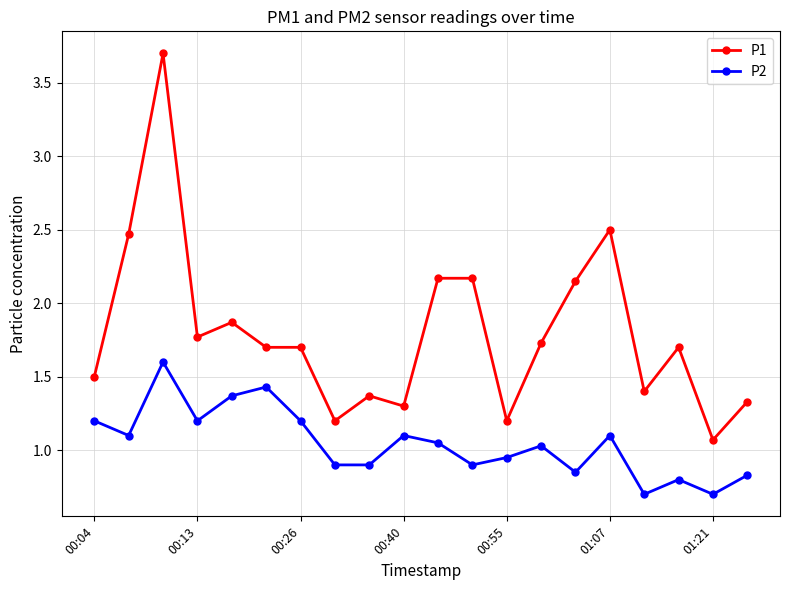

True or false: P1 and P2 intersect in this chart.

False